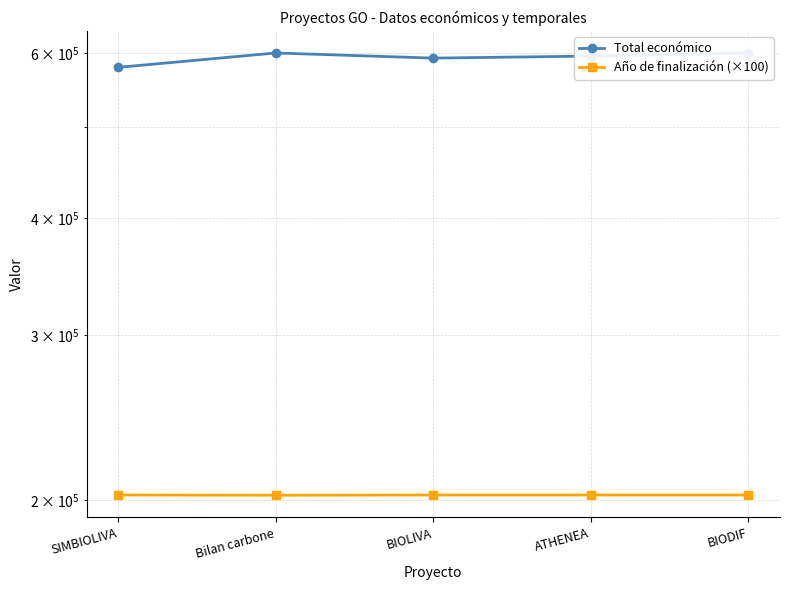

How many lines are shown in the chart?

2